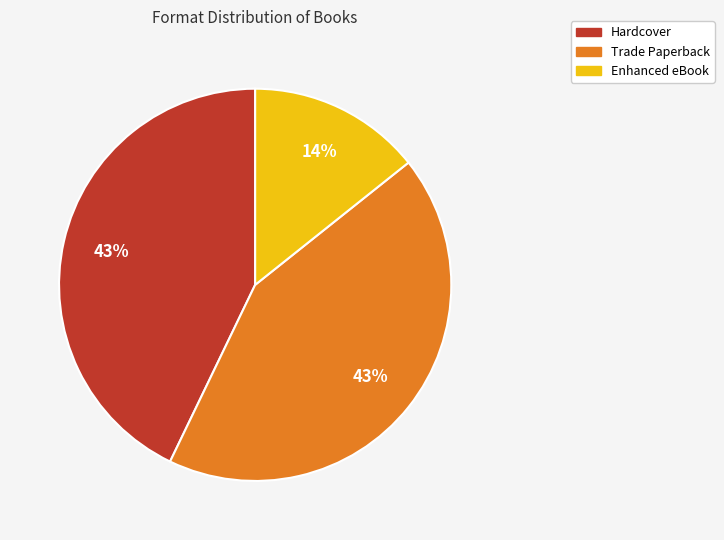

Is Enhanced eBook the majority of the pie?

No